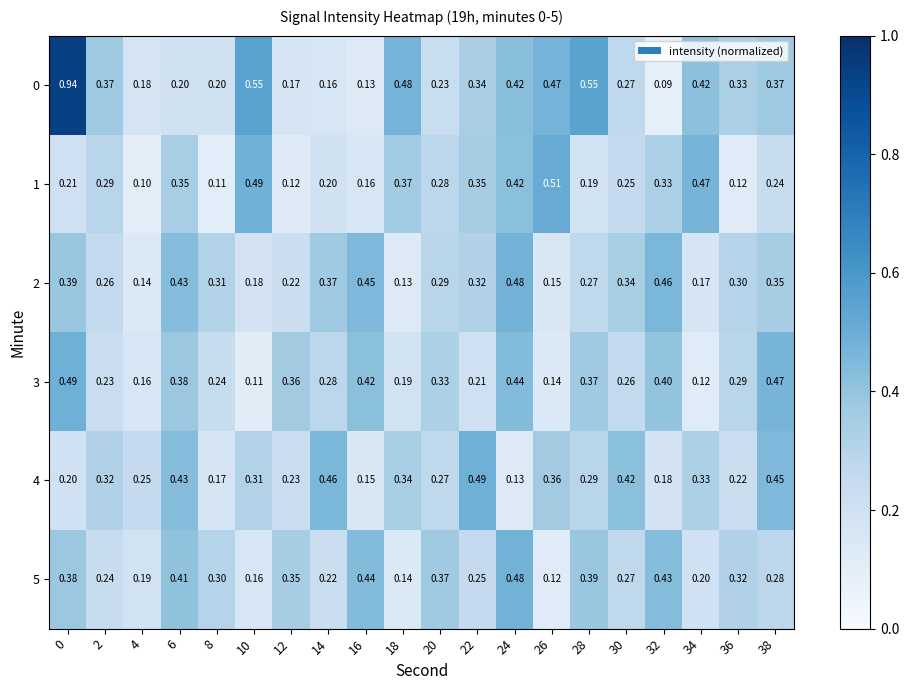

Is the value of 1 at 26 greater than the value of 0 at 4?

Yes